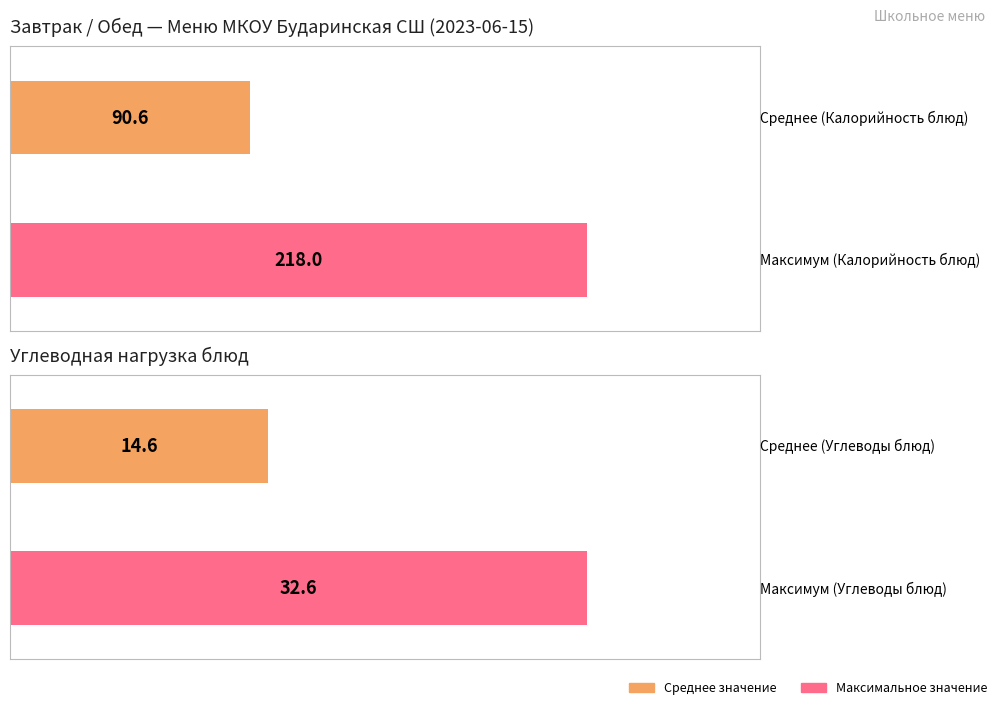

The value of Калорийность at овощи в нарезке is 16.8. True or false?

False